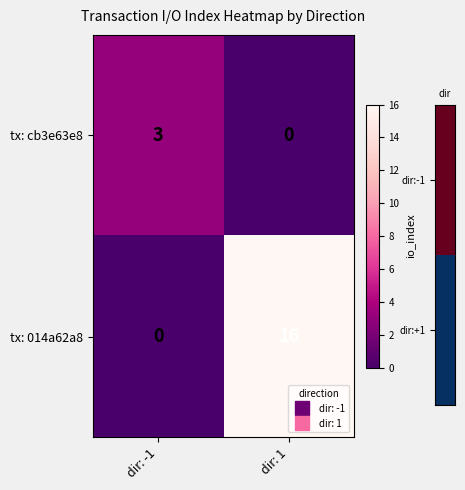

True or false: tx: 014a62a8 has a value of 5 at dir: 1.

False